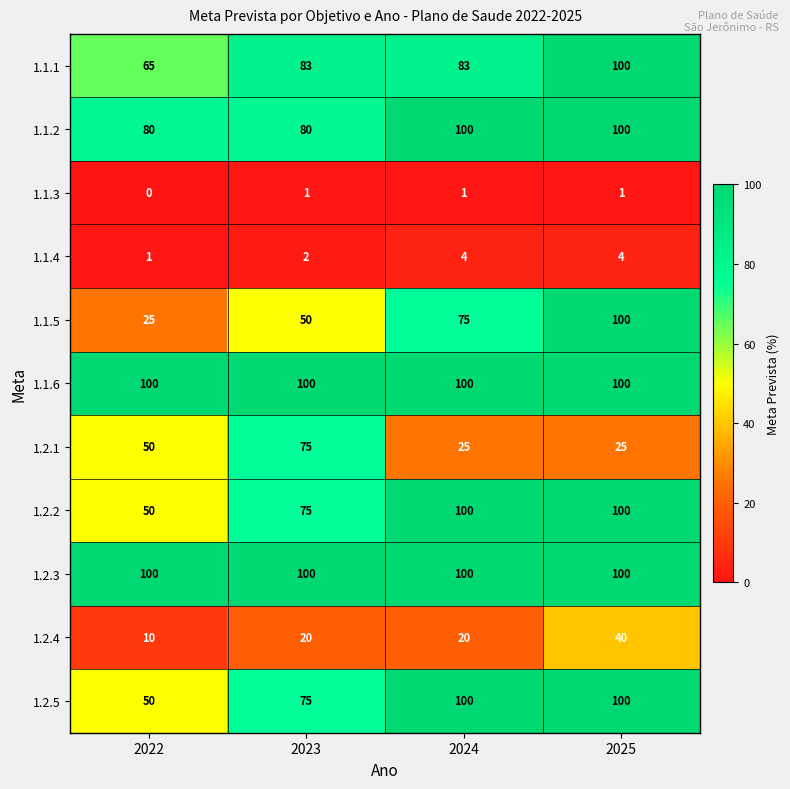

Which category has the lowest value across all series?

2022